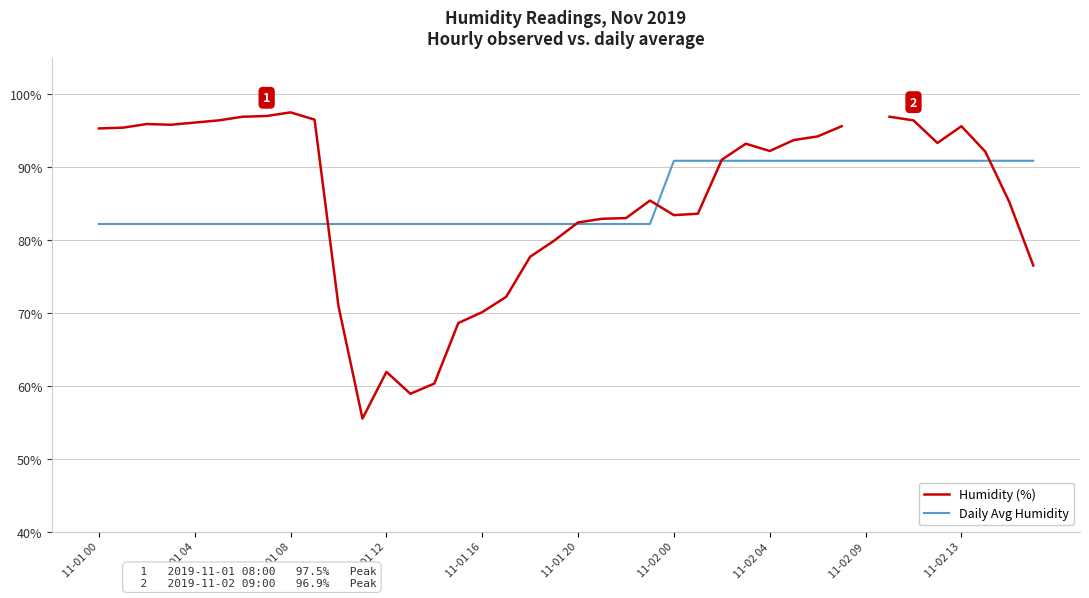

Is it true that Daily Avg Humidity equals 90.9 at 11-02 00?

True